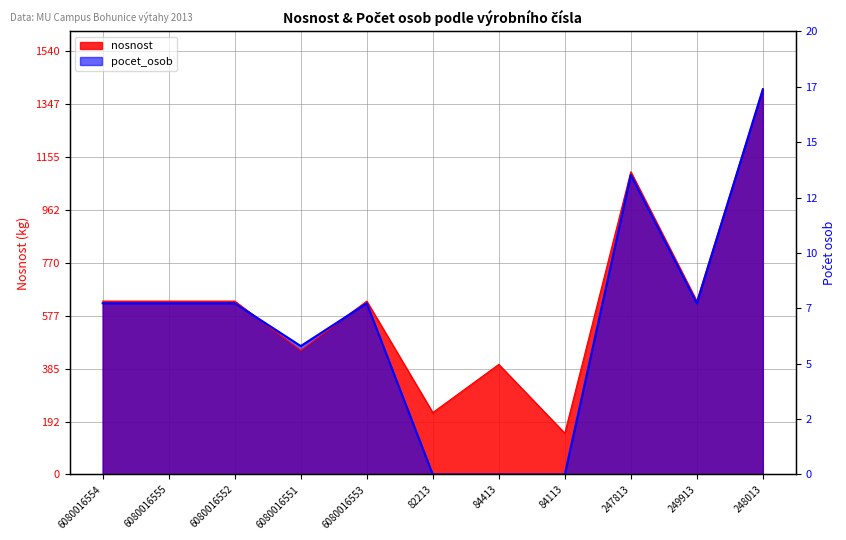

True or false: pocet_osob has a value of -567.8 at 82213.

False